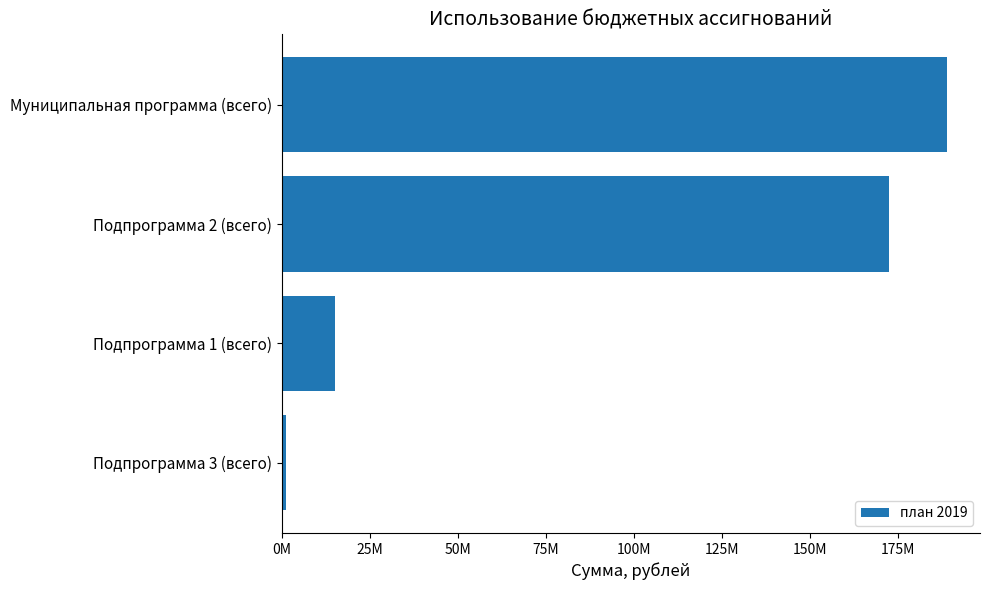

Does the chart contain any negative values?

No